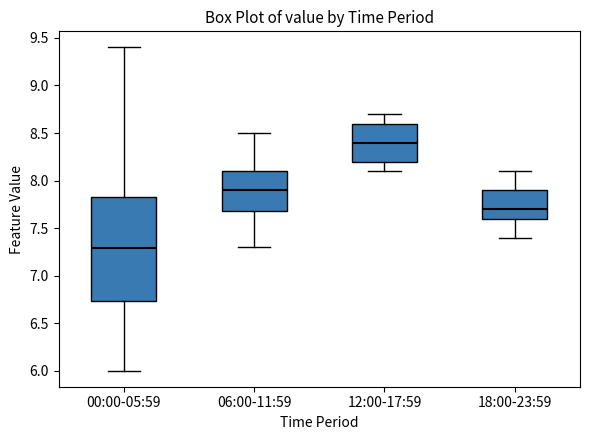

Where is the upper edge of the box for 18:00-23:59 on the y-axis? The values are not printed on the chart, so give them approximately, as read against the axis.

7.90